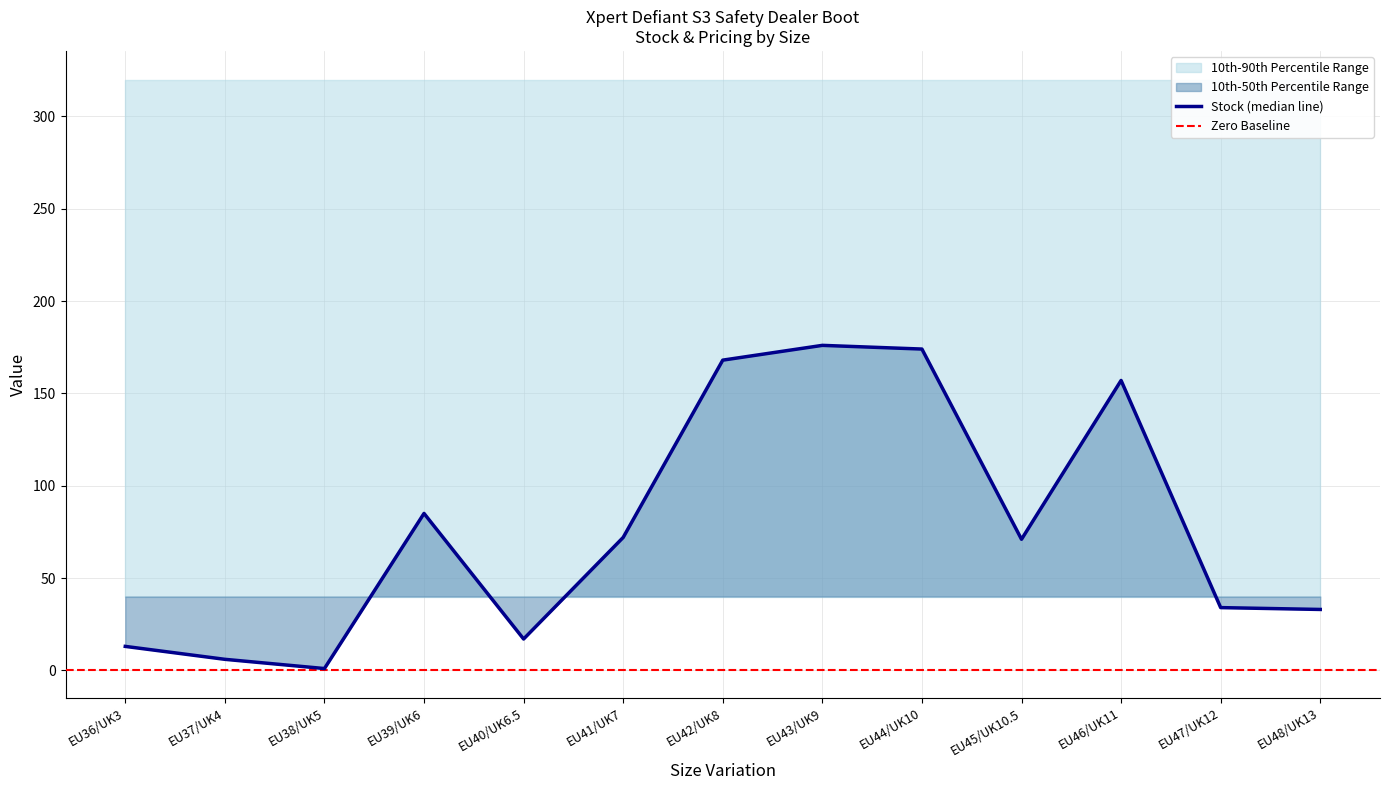

Between EU46/UK11 and EU36/UK3, which is larger?

EU46/UK11